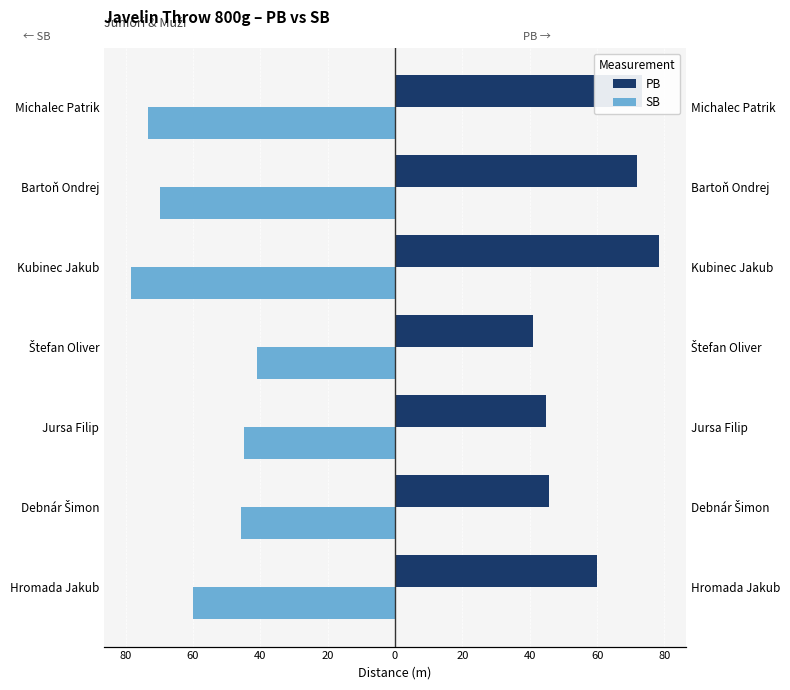

The SB series shows -17.9 at Jursa Filip. True or false?

False